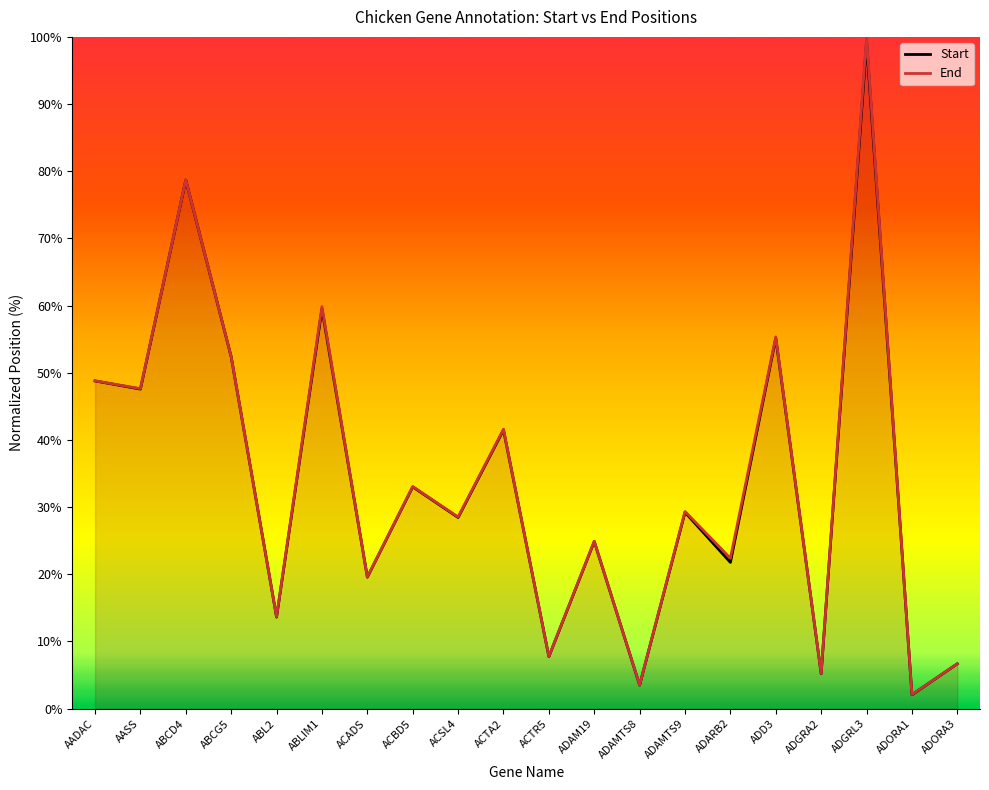

True or false: End has more than 0 points higher than both neighbors.

True